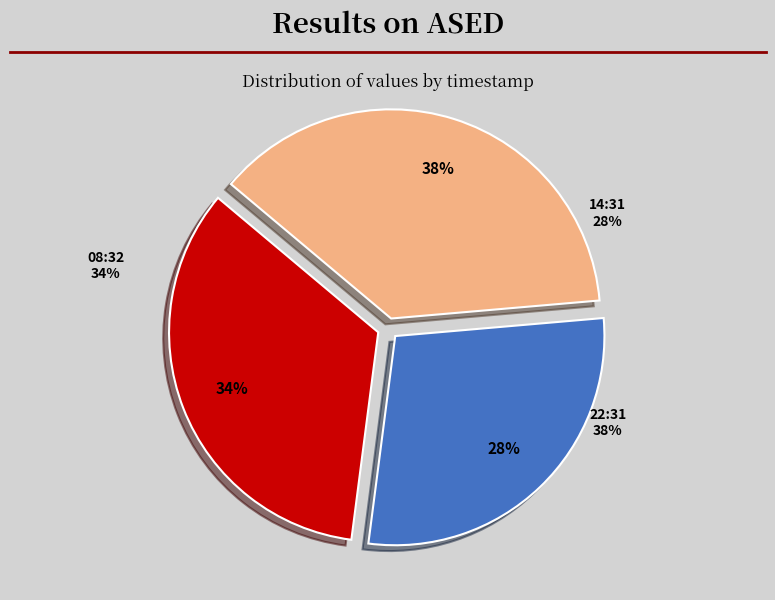

What percentage is the 2023-04-14T14:31:51.417Z slice, to the nearest percent?

28%